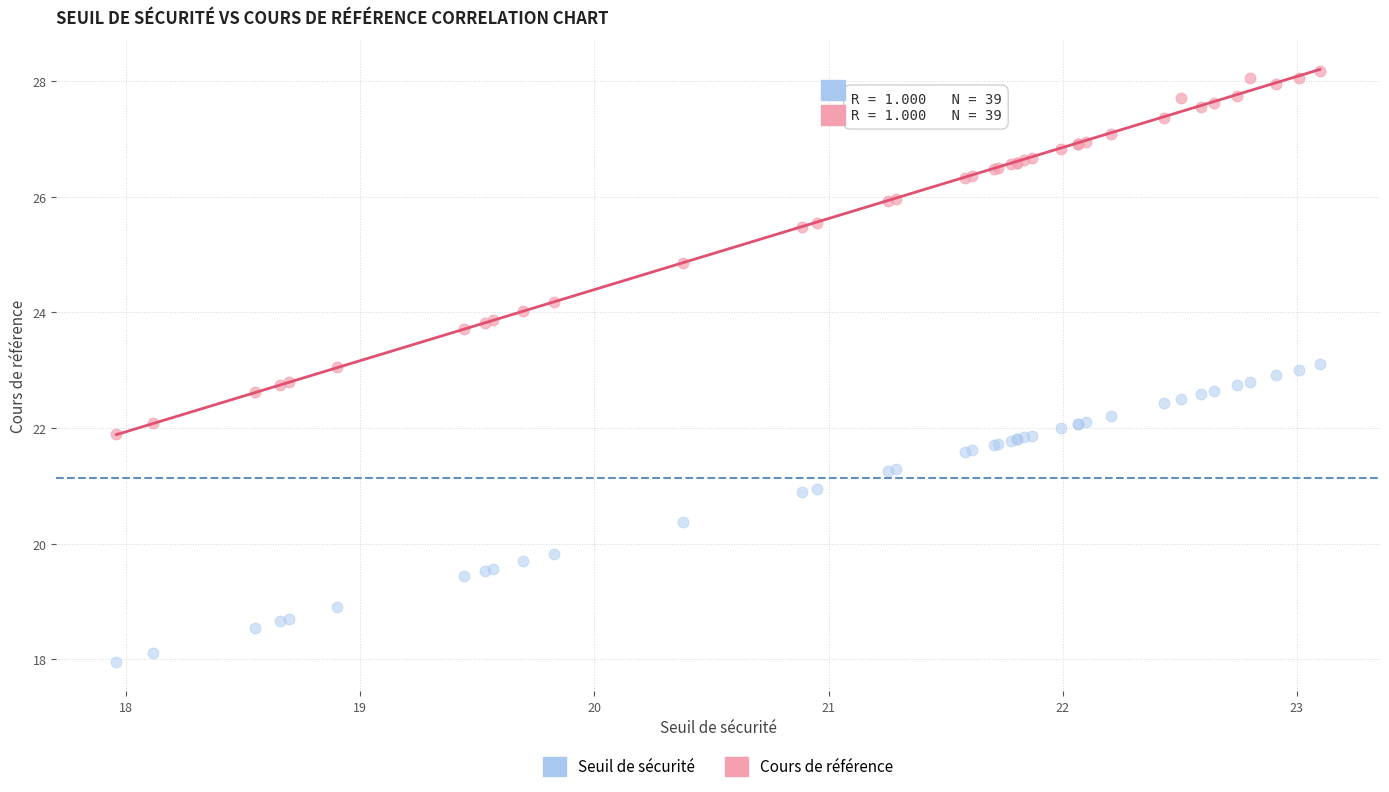

Which series contains the lowest Y value?

Seuil de sécurité